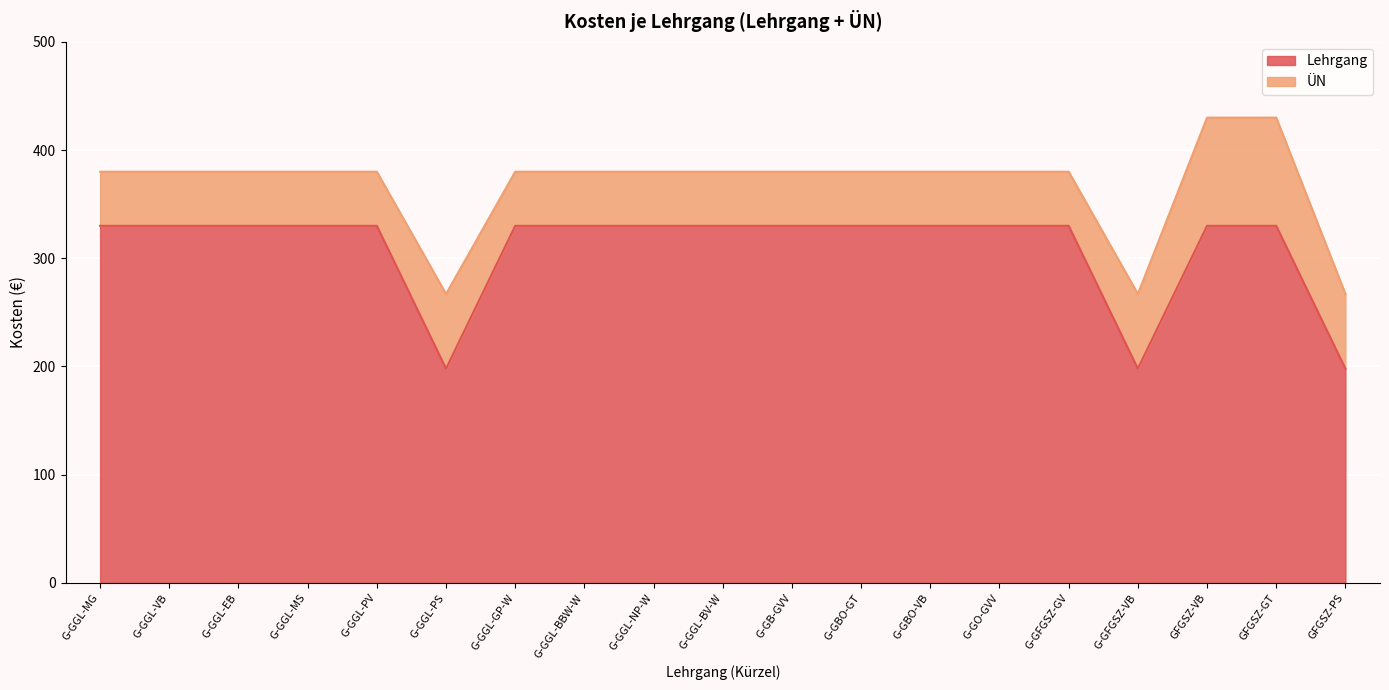

Which category has the highest value across all series?

G-GGL-MG